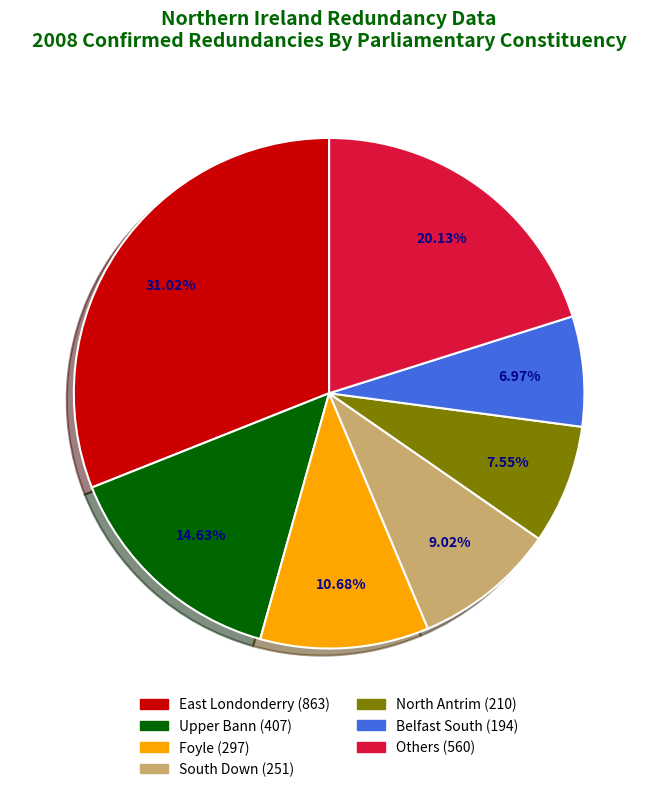

Is there any slice that represents more than half of the pie?

No